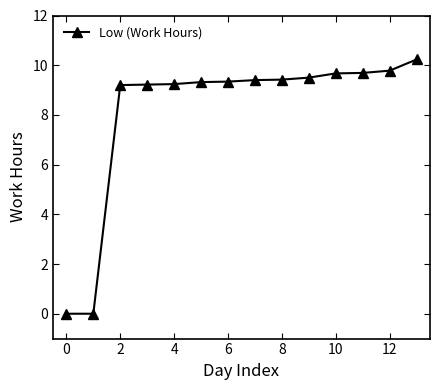

What is the value of the 8th point from the left?

9.4